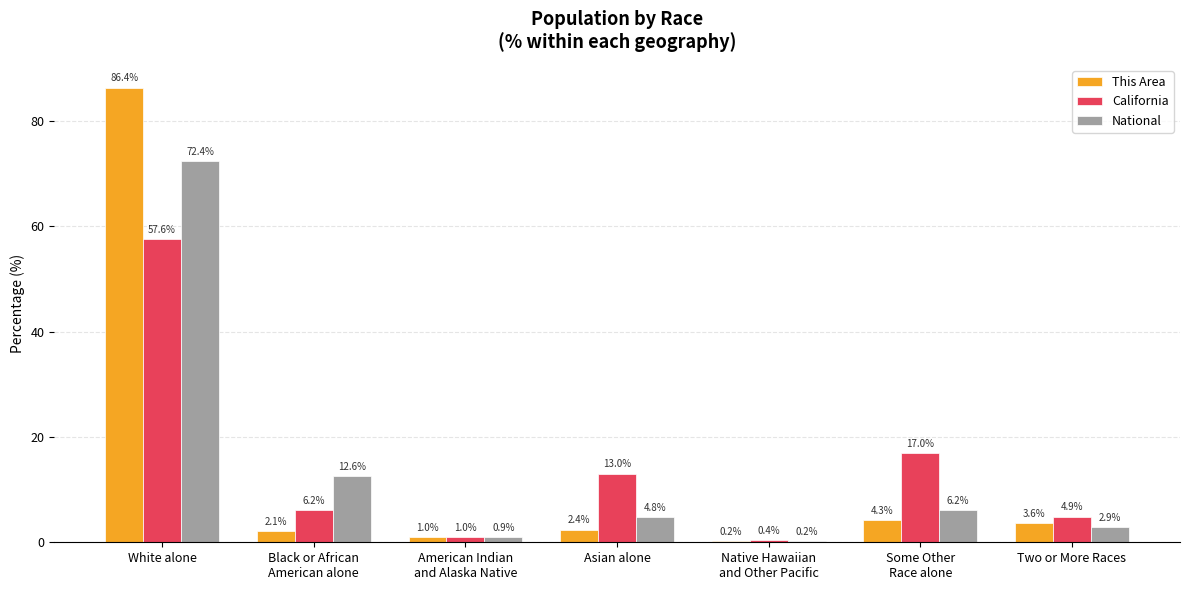

True or false: This Area has a value of 3.6 at Two or More Races.

True